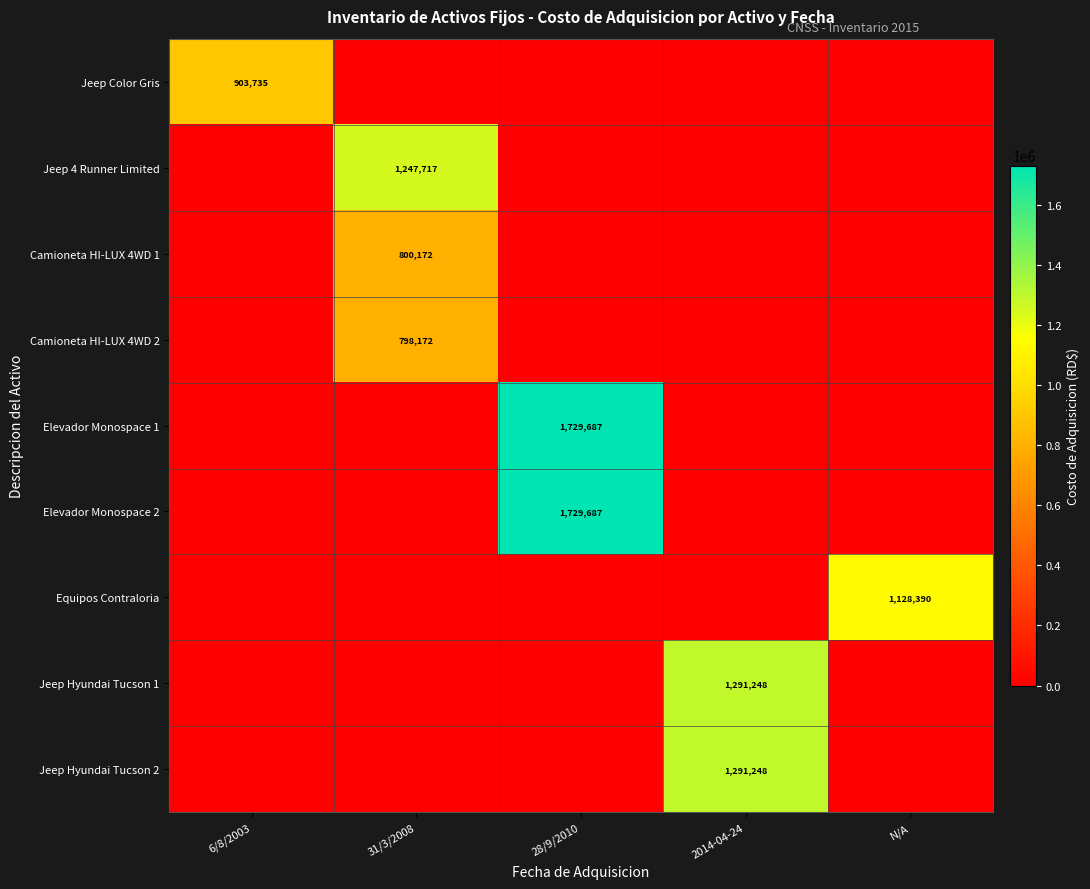

What is the highest value of the Camioneta HI-LUX 4WD 2 series?

798171.7